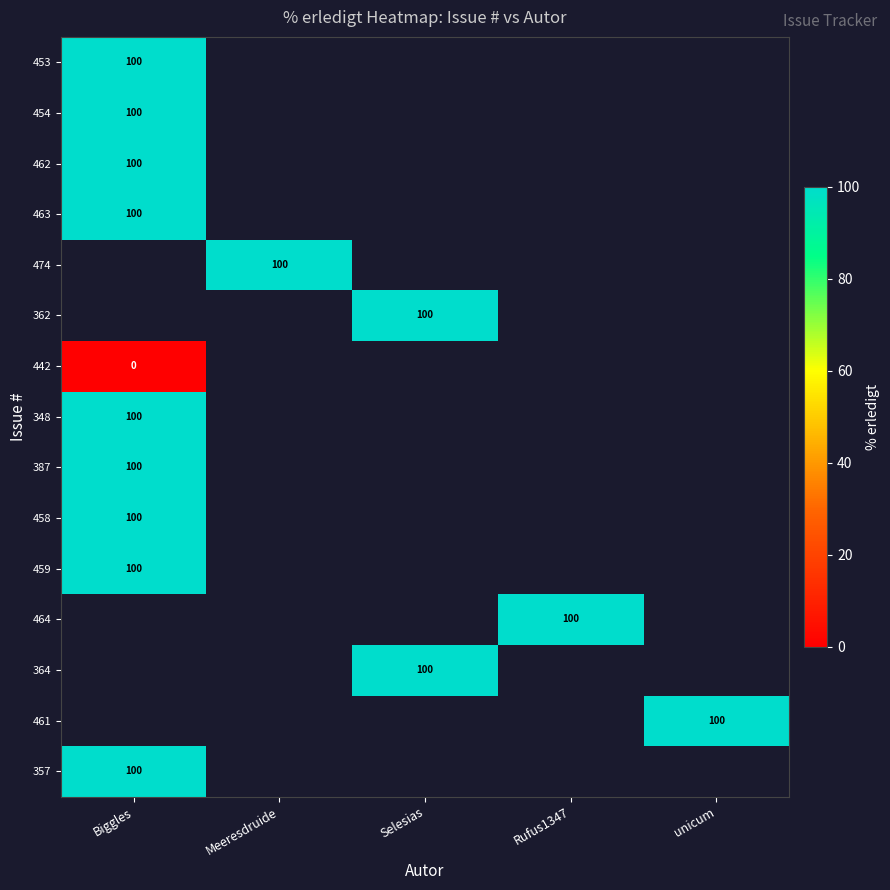

The 463 series shows 171 at Biggles. True or false?

False